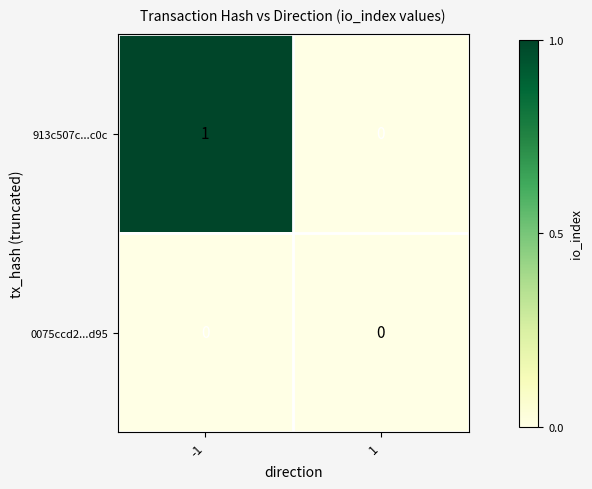

How many categories are shown in the chart?

2